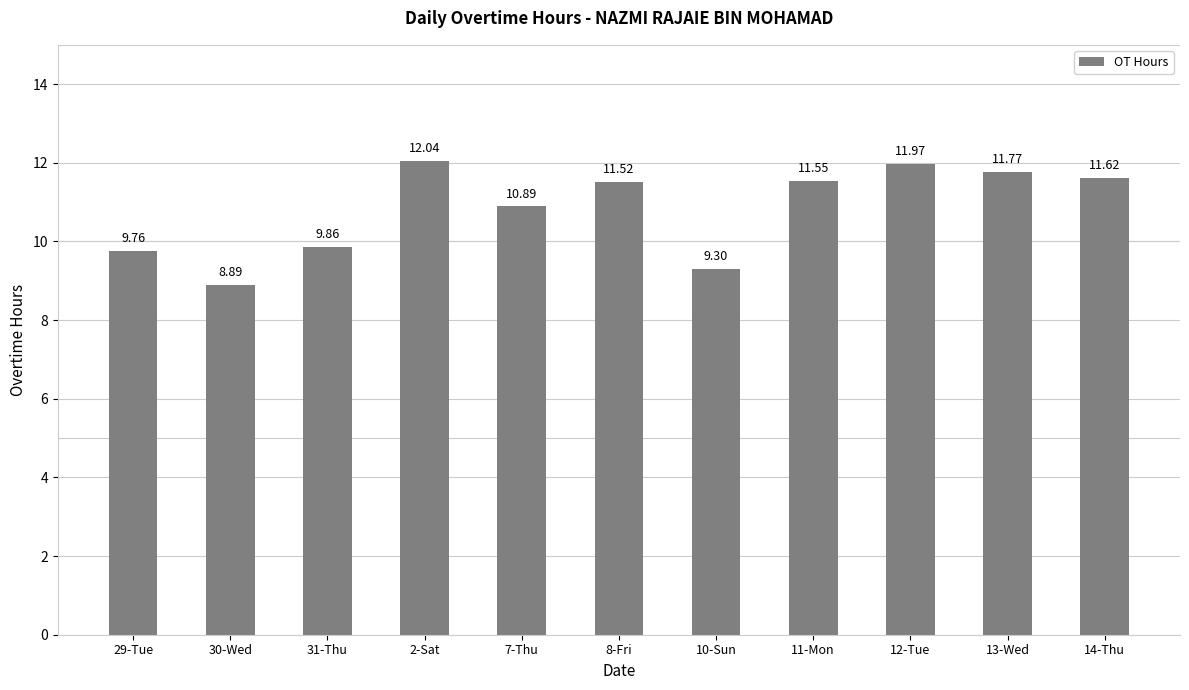

How many bars are there in total?

11